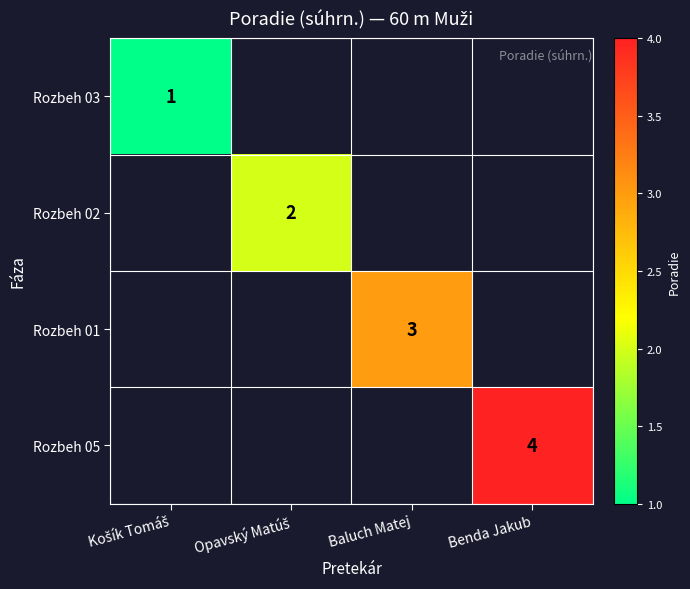

Is it true that Rozbeh 05 equals 4 at Benda Jakub?

True